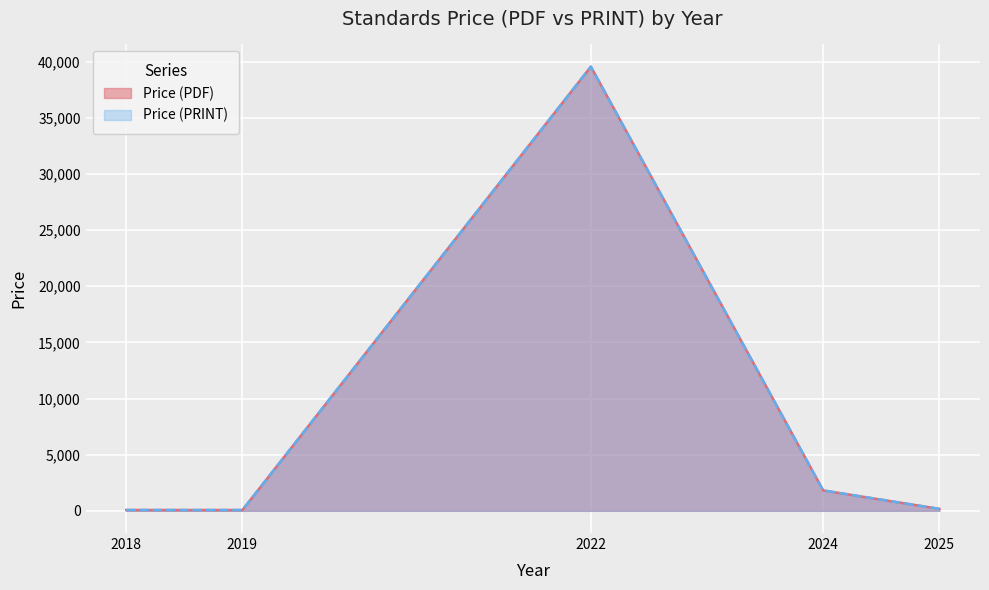

What is the minimum value for Price (PDF)?

61.0